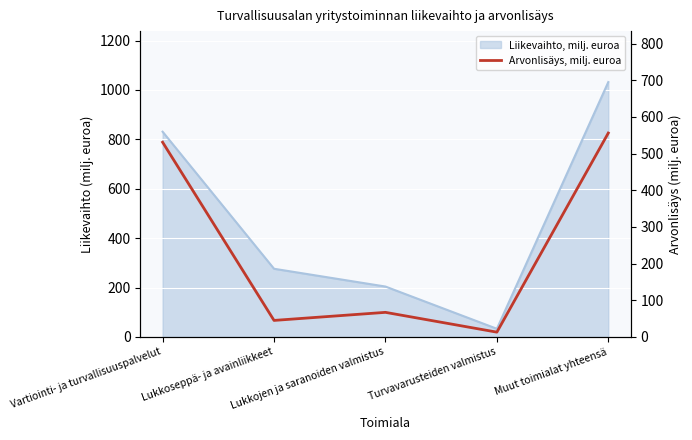

Which label corresponds to the largest value in the chart?

Muut toimialat yhteensä